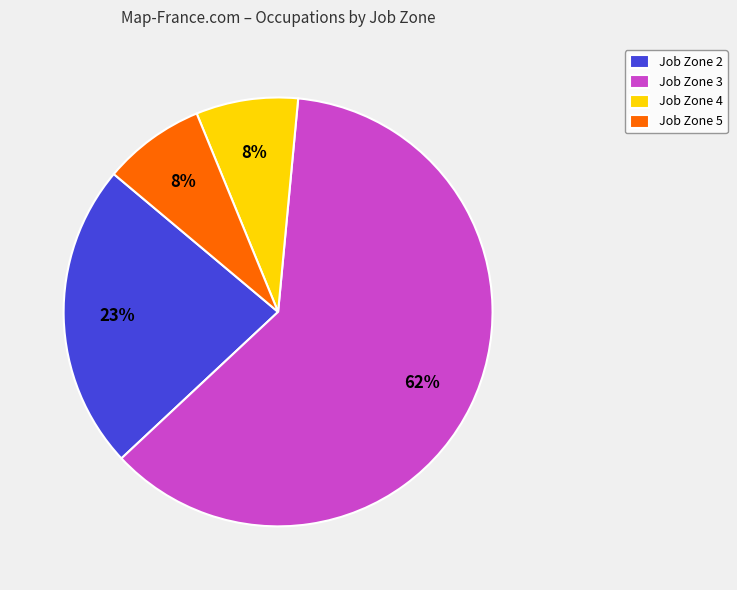

To the nearest percent, what percentage of the pie is Job Zone 2?

23%